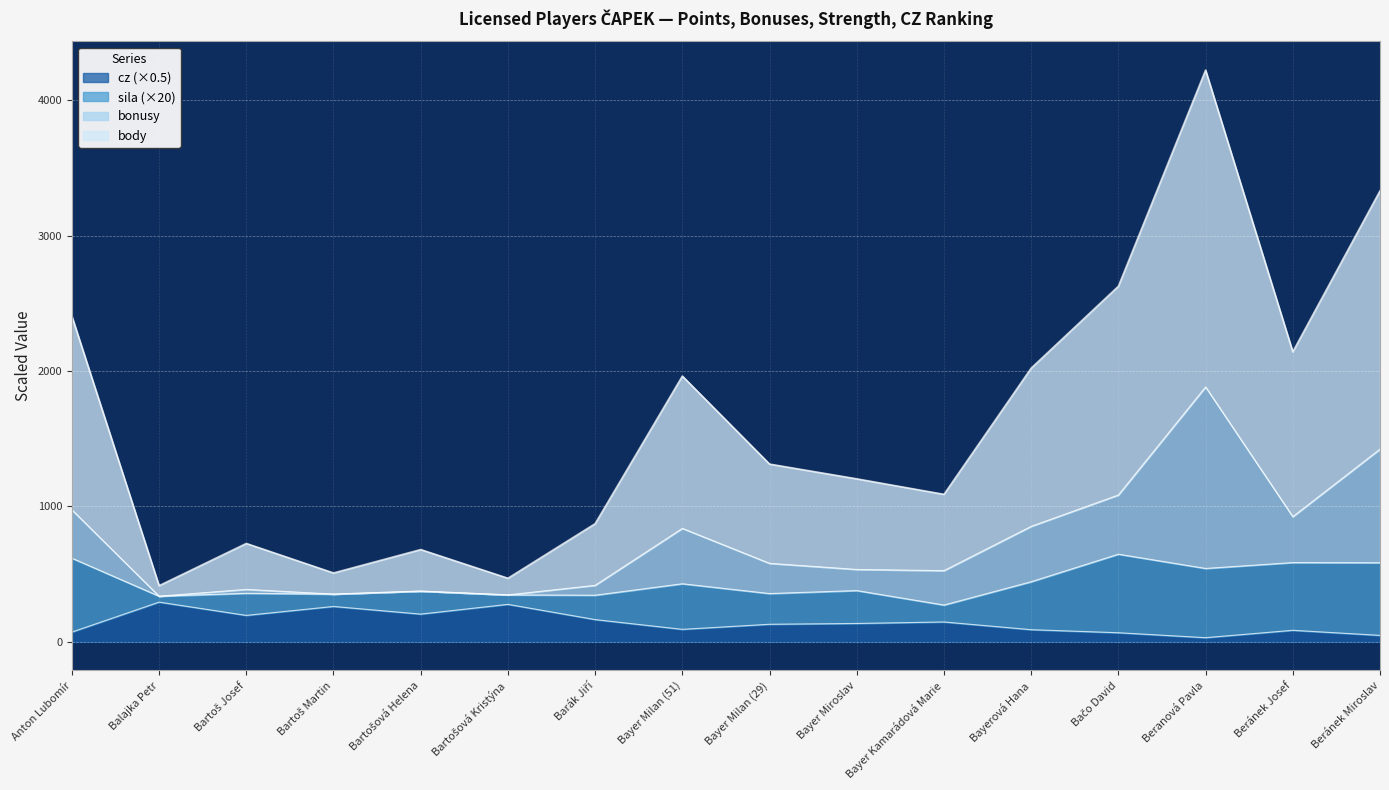

What position from the right is Bayer Milan (29)?

8